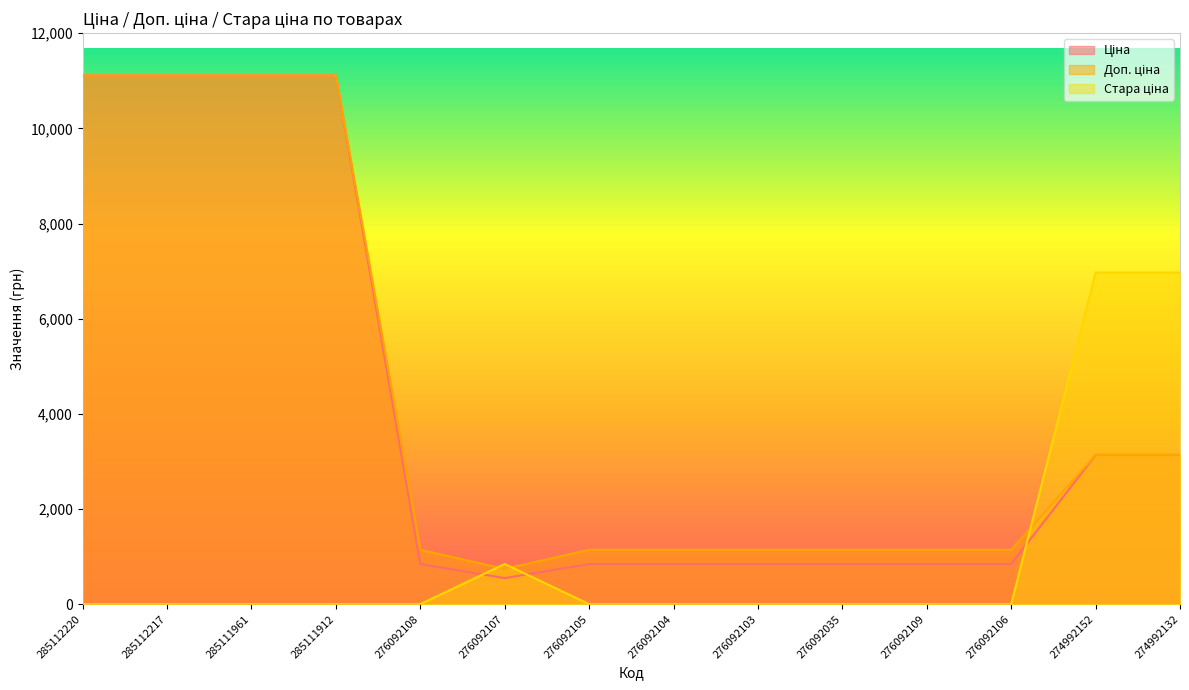

Between 285111961 and 276092035, which is larger?

285111961